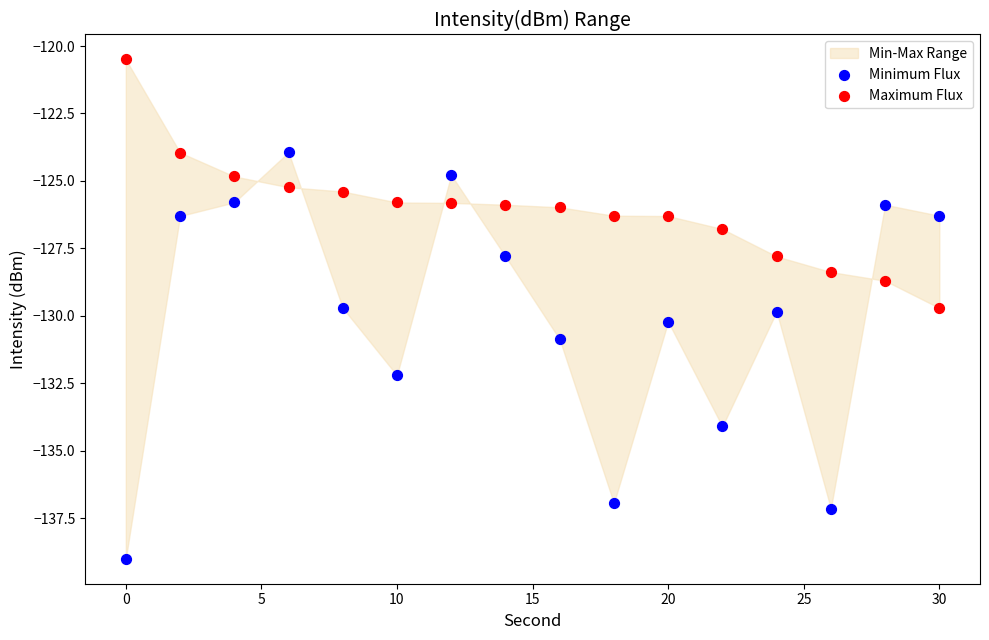

Which series reaches the minimum Y coordinate?

Minimum Flux